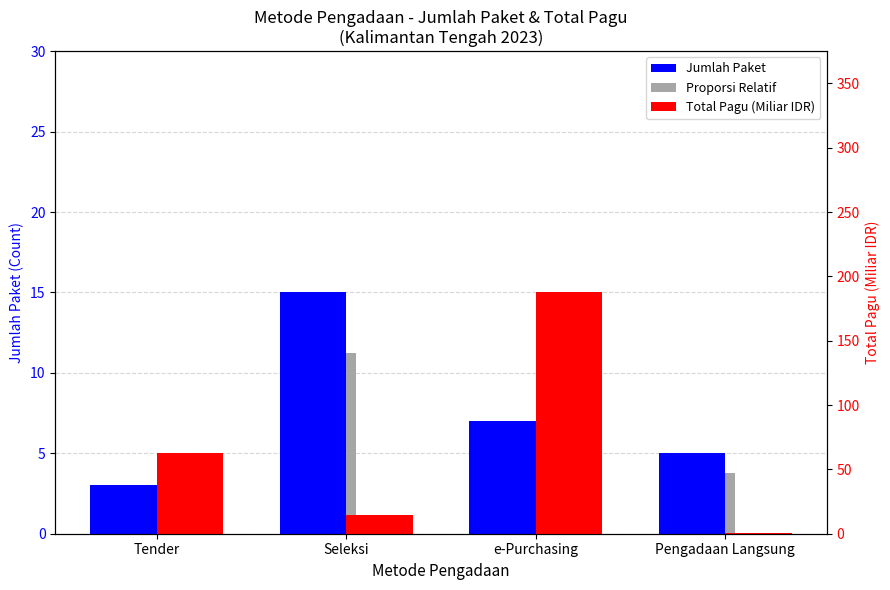

Between Pengadaan Langsung and Tender, which is larger?

Pengadaan Langsung